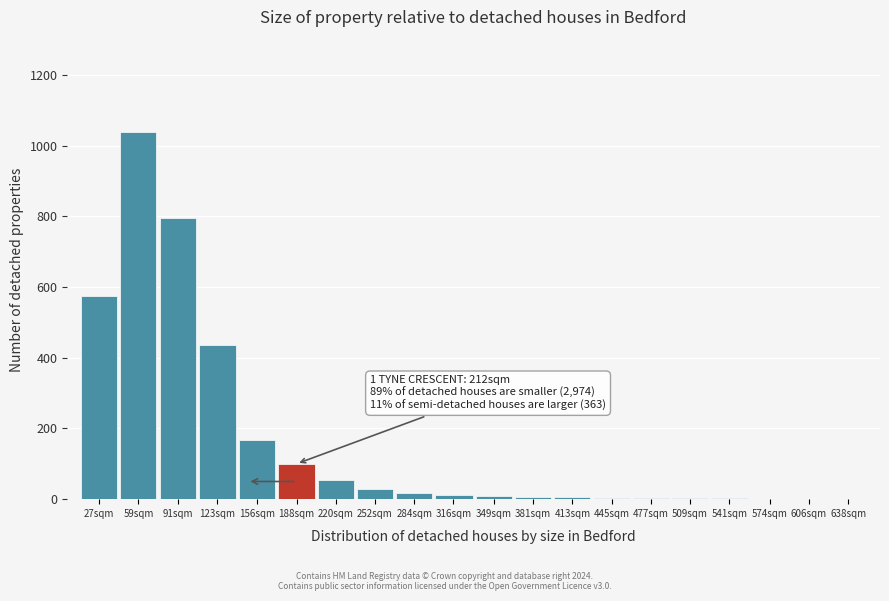

Is it true that the value at 59sqm is 256?

False